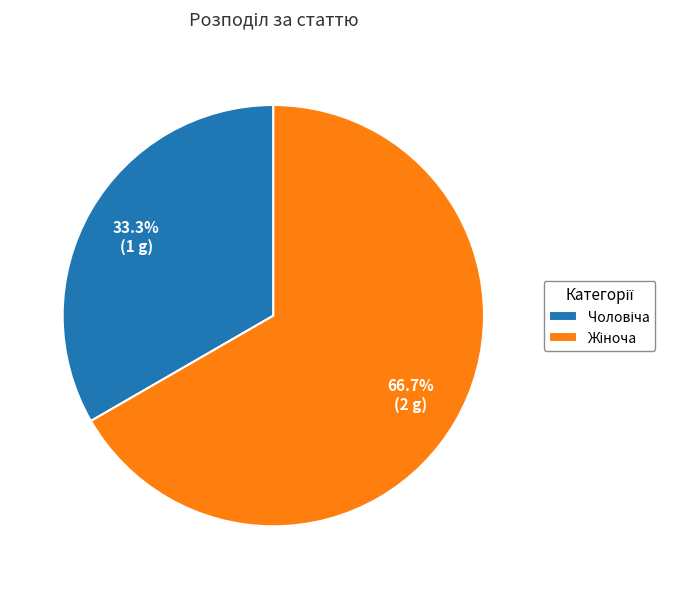

Is there any slice that represents more than half of the pie?

Yes